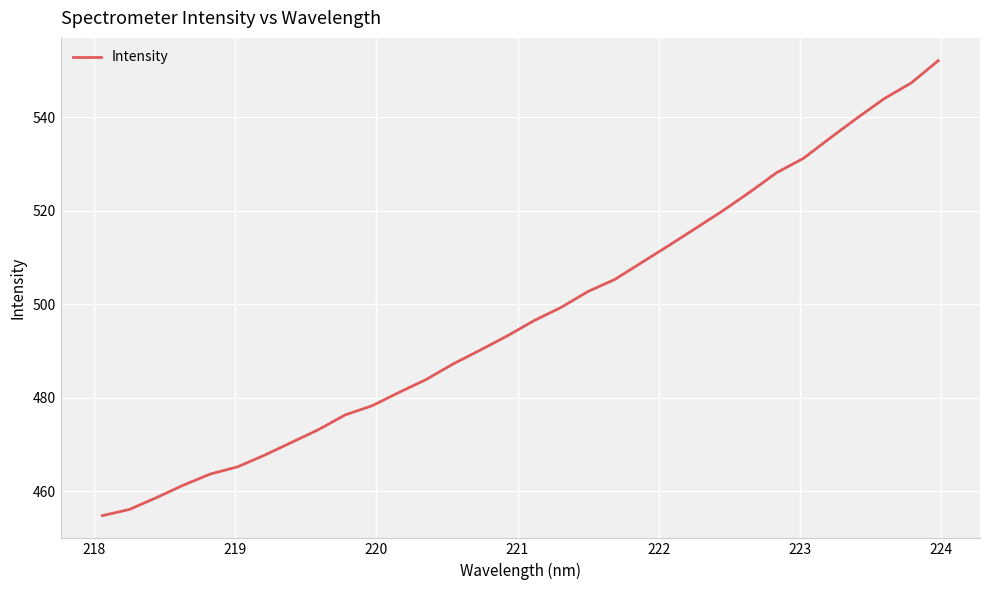

What is the greatest value displayed?

552.1